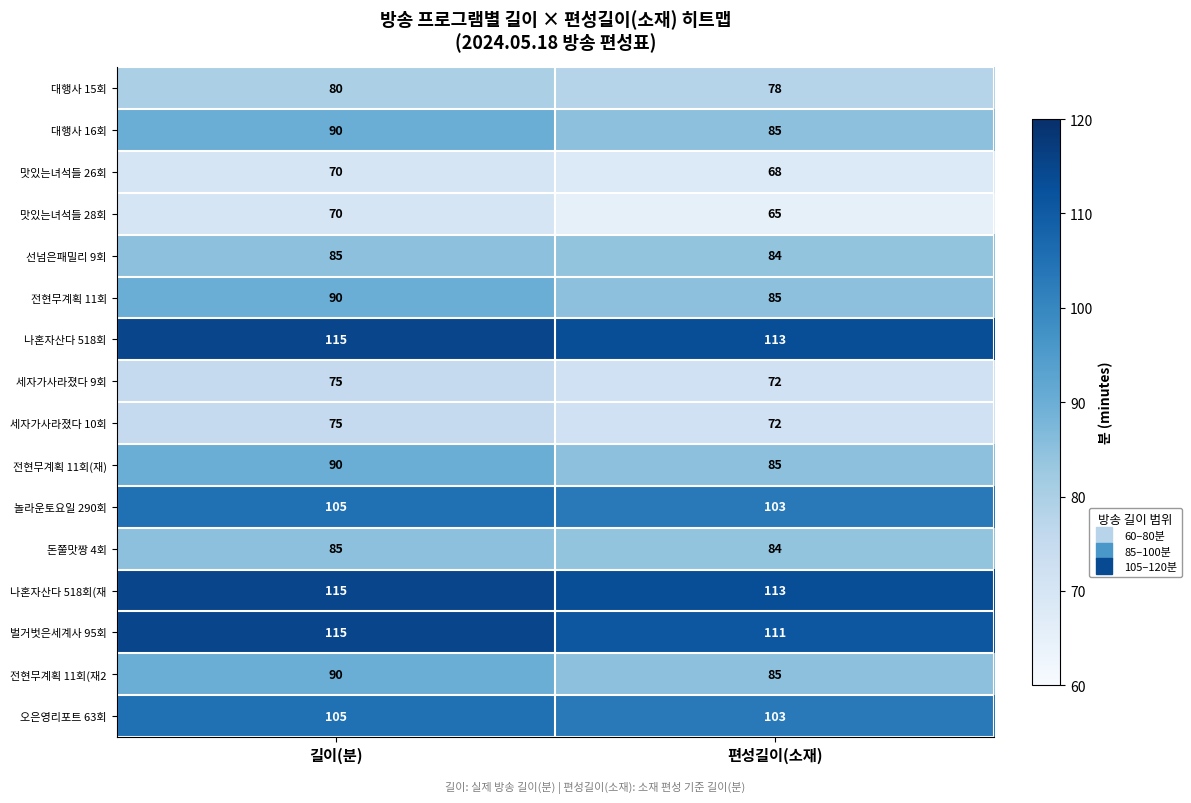

List the labels in order of 세자가사라졌다 9회 value, largest first.

길이(분), 편성길이(소재)